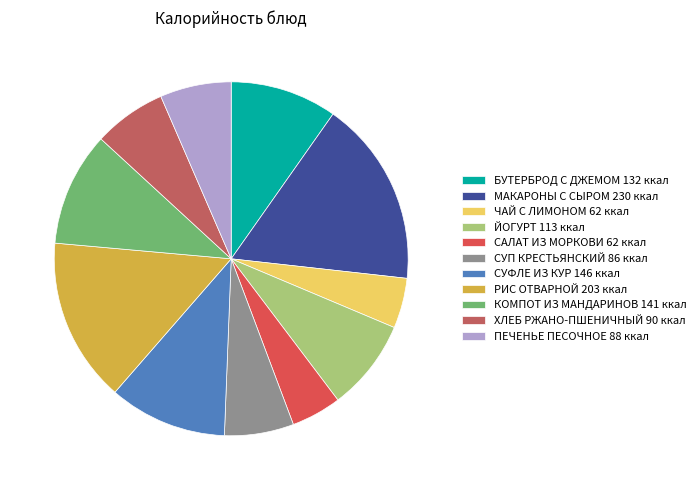

How many segments does this pie chart have?

11